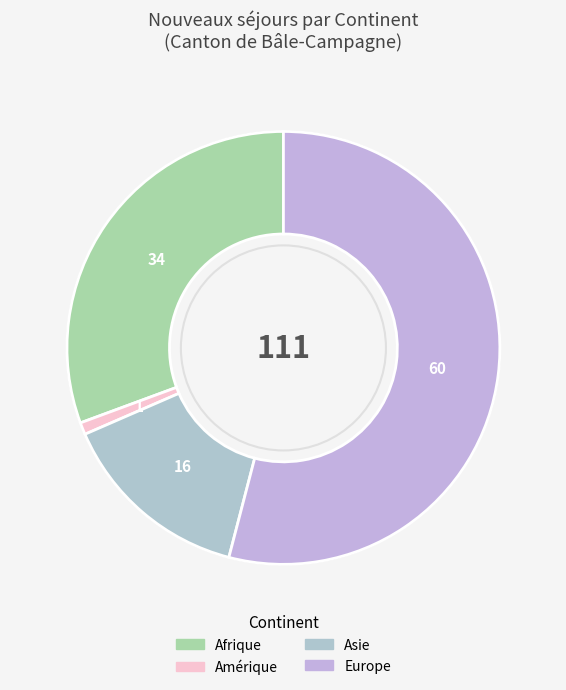

Count the number of slices in the pie.

4